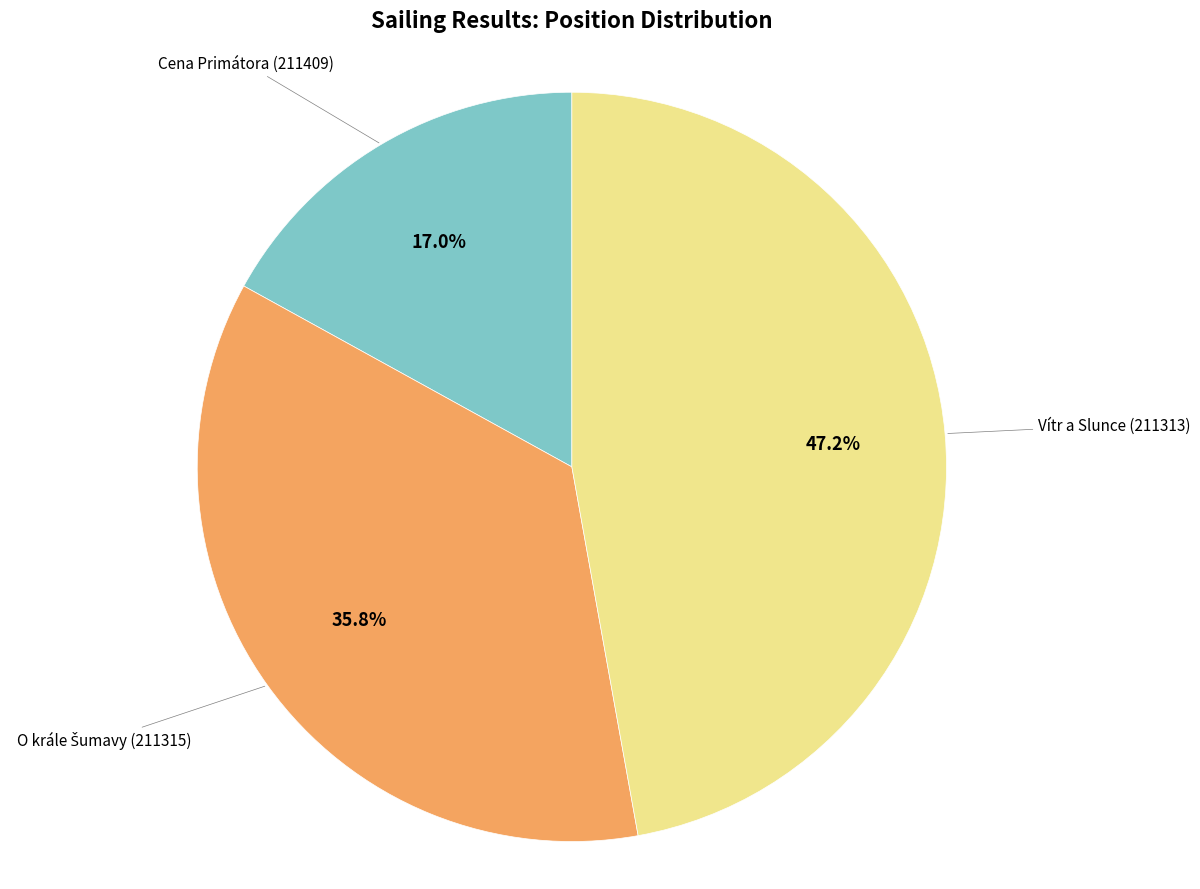

What is the ratio of the value at Cena Primátora (211409) to the value at Vítr a Slunce (211313)?

0.4